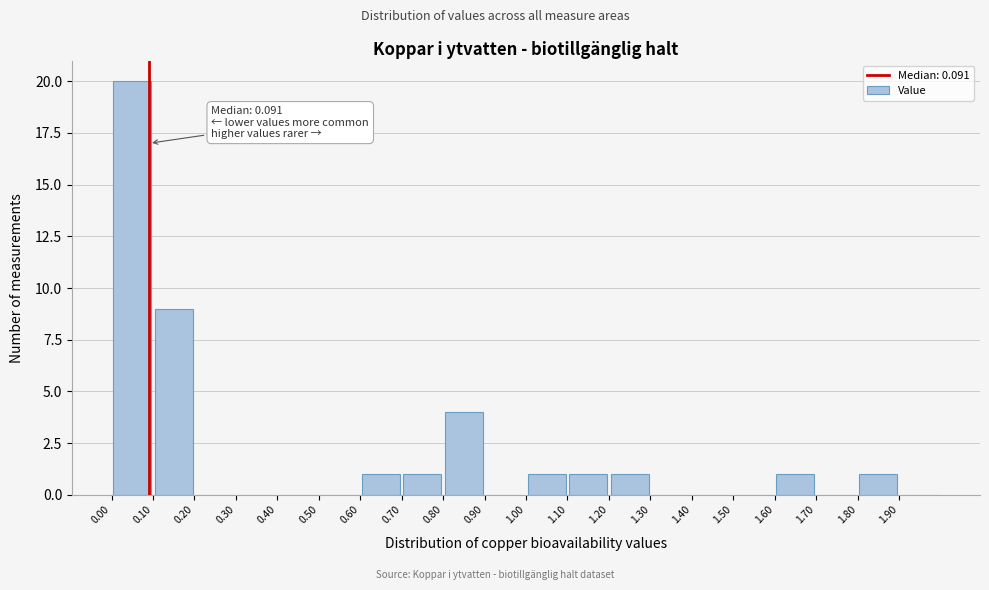

Which range on the x-axis has the tallest bar?

0.0 to 0.1